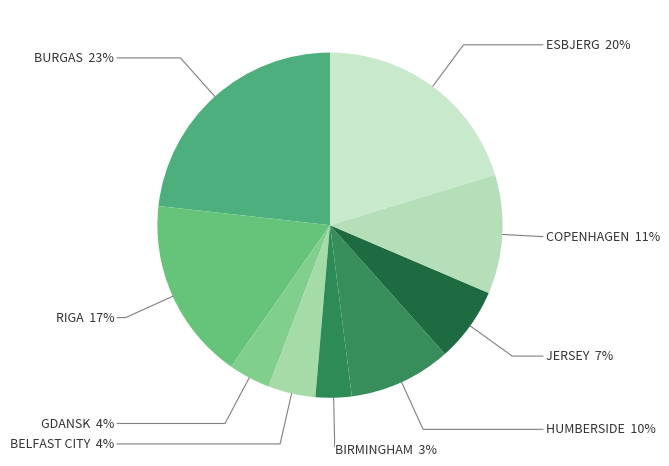

How many segments does this pie chart have?

9